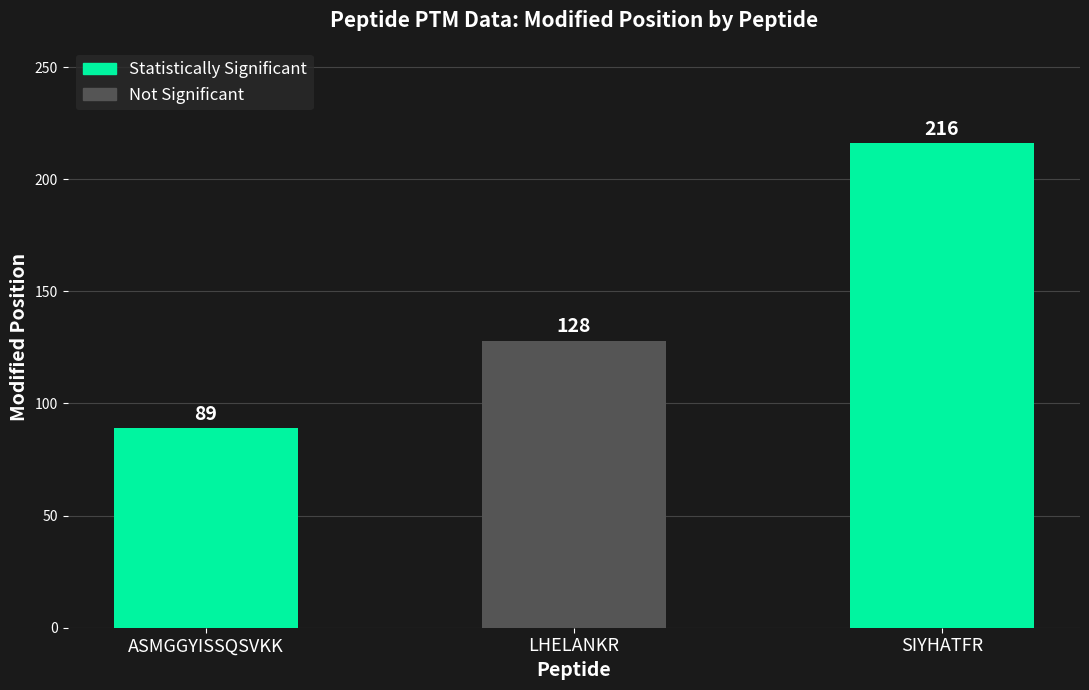

True or false: the data shows 364 at SIYHATFR.

False